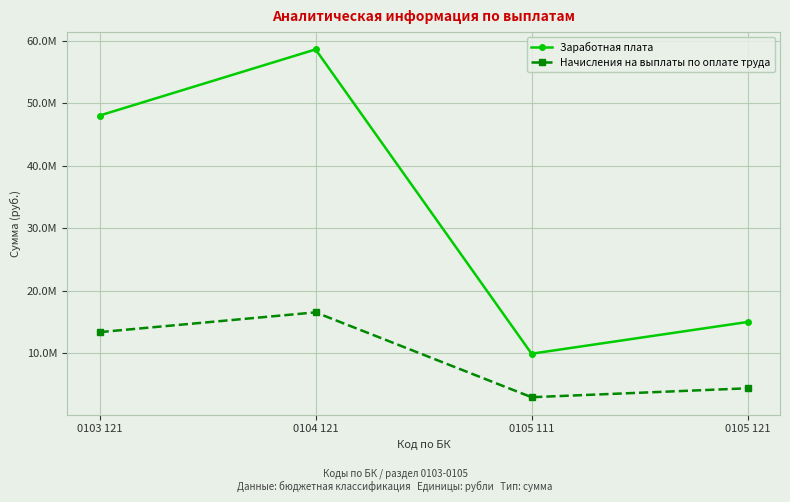

What are all the series names shown in the legend?

Заработная плата, Начисления на выплаты по оплате труда